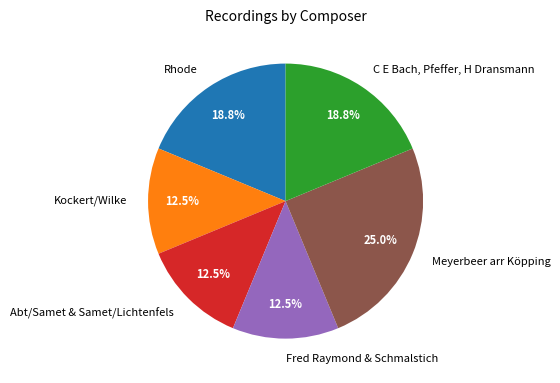

How many slices are in this pie chart?

6